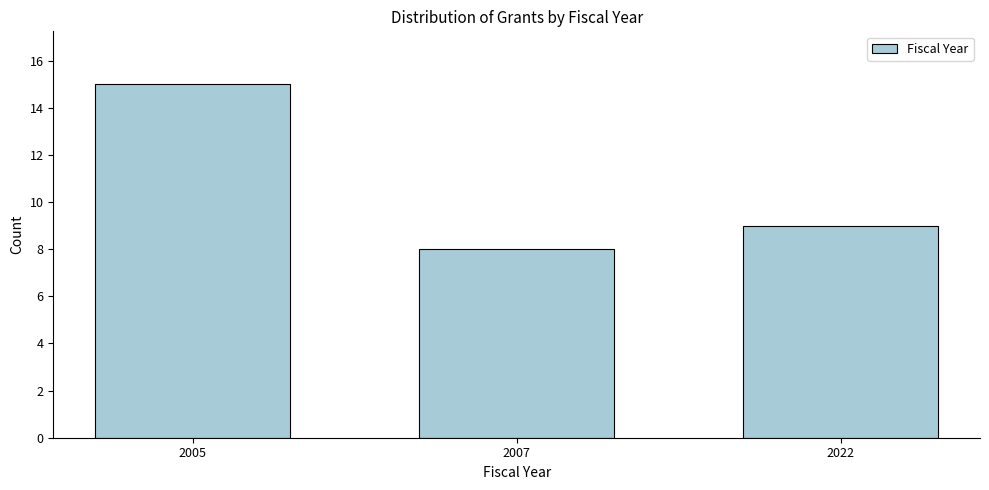

Reading right to left, extract all data points from this chart.

9	8	15